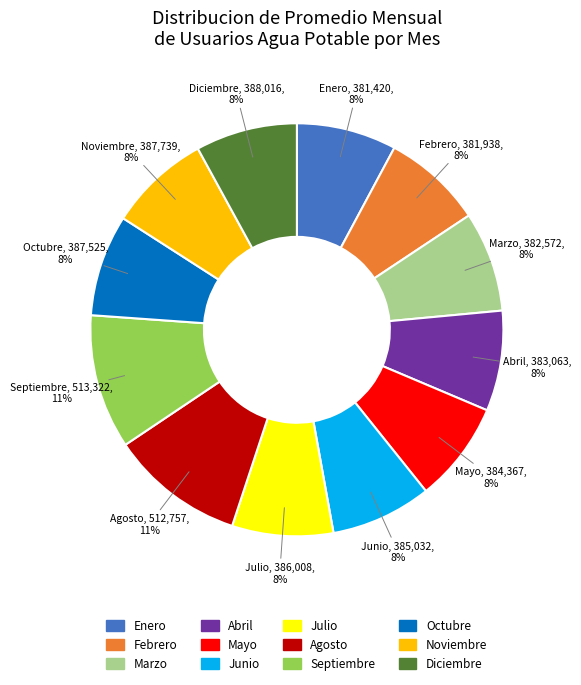

Count the number of slices in the pie.

12